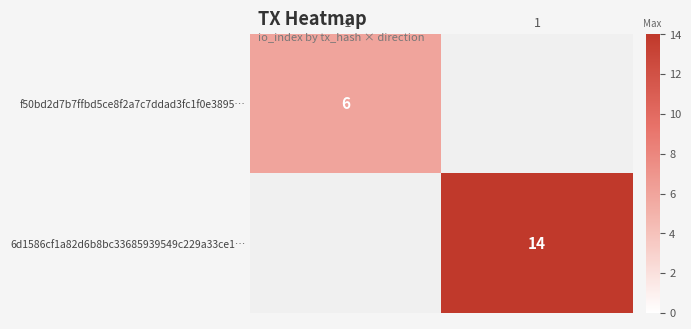

What is the maximum value shown in the chart?

14.0